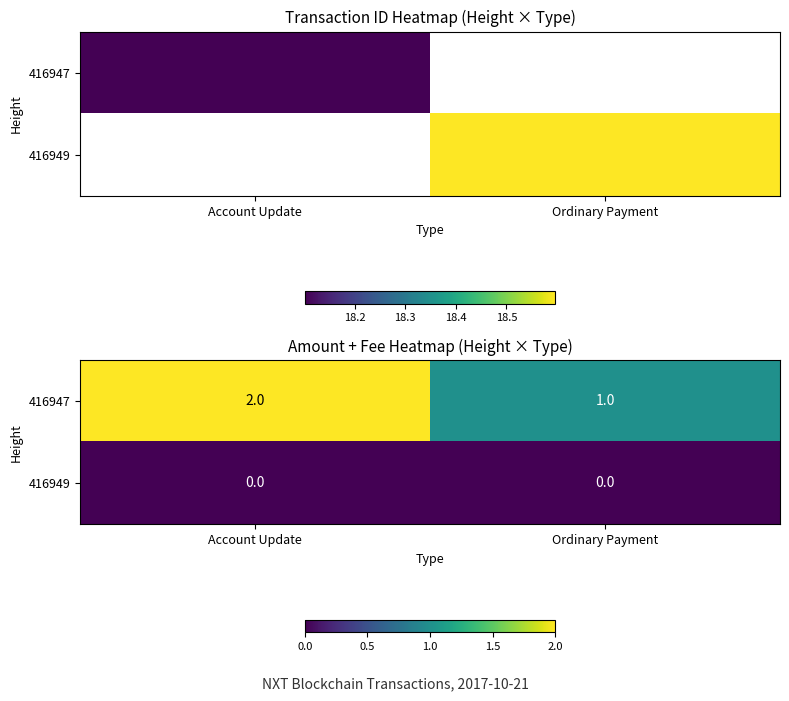

True or false: 416947 has a value of 3 at Account Update.

False